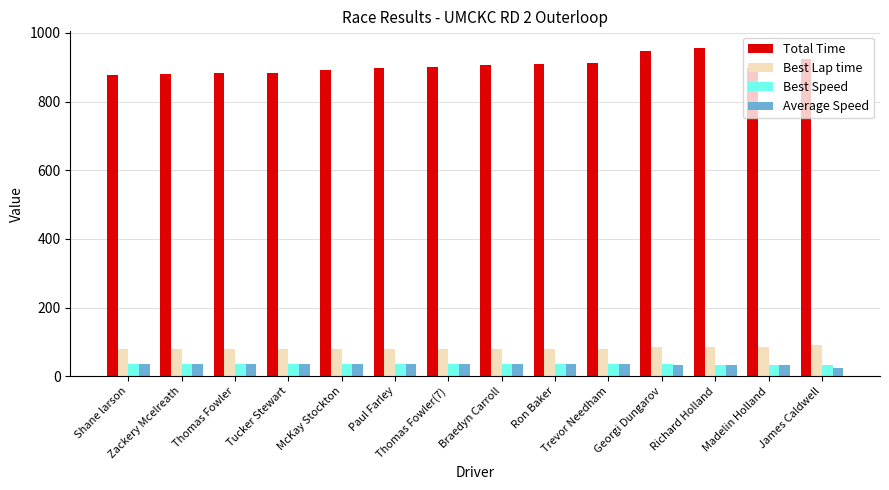

What is the difference between the second highest and minimum values in the Best Lap time series?

6.9